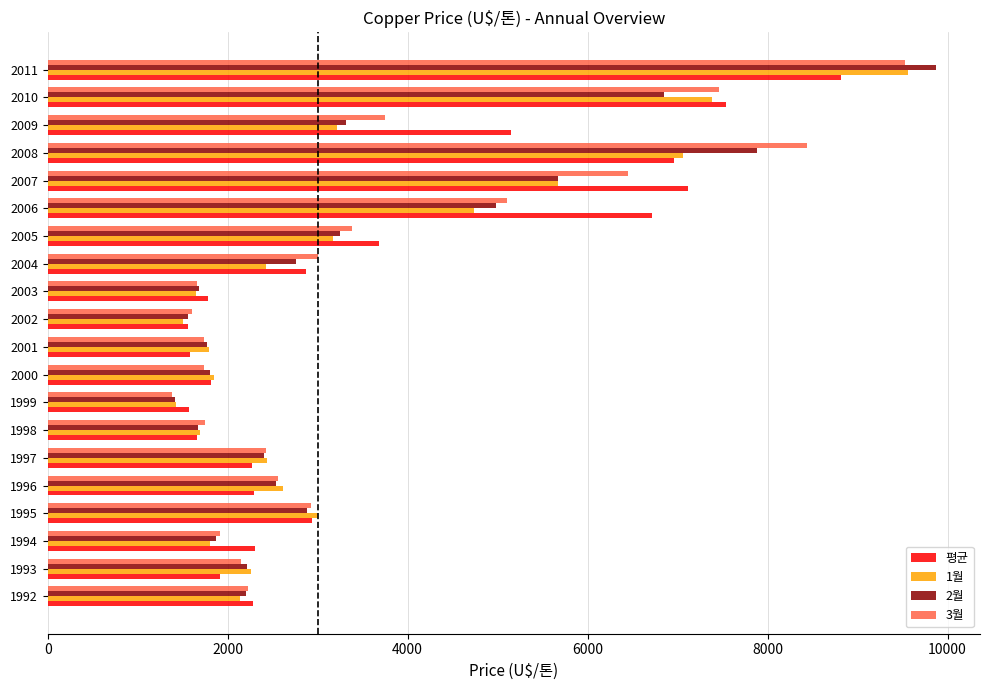

True or false: 3월 has a value of 5187.5 at 2008.

False